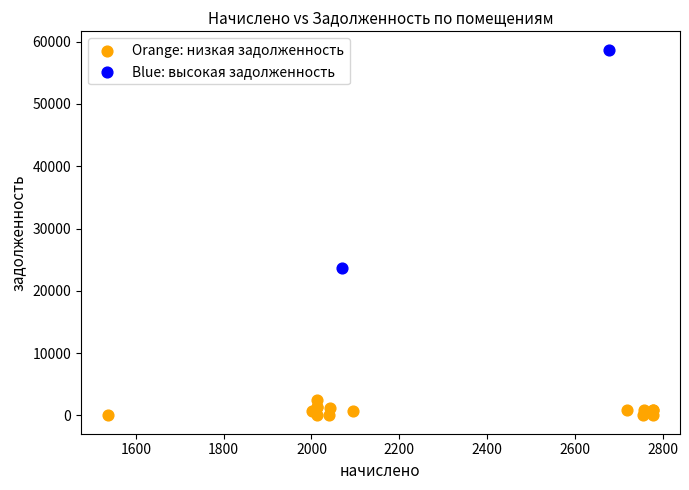

Which series has the largest Y range (max minus min)?

Blue: высокая задолженность